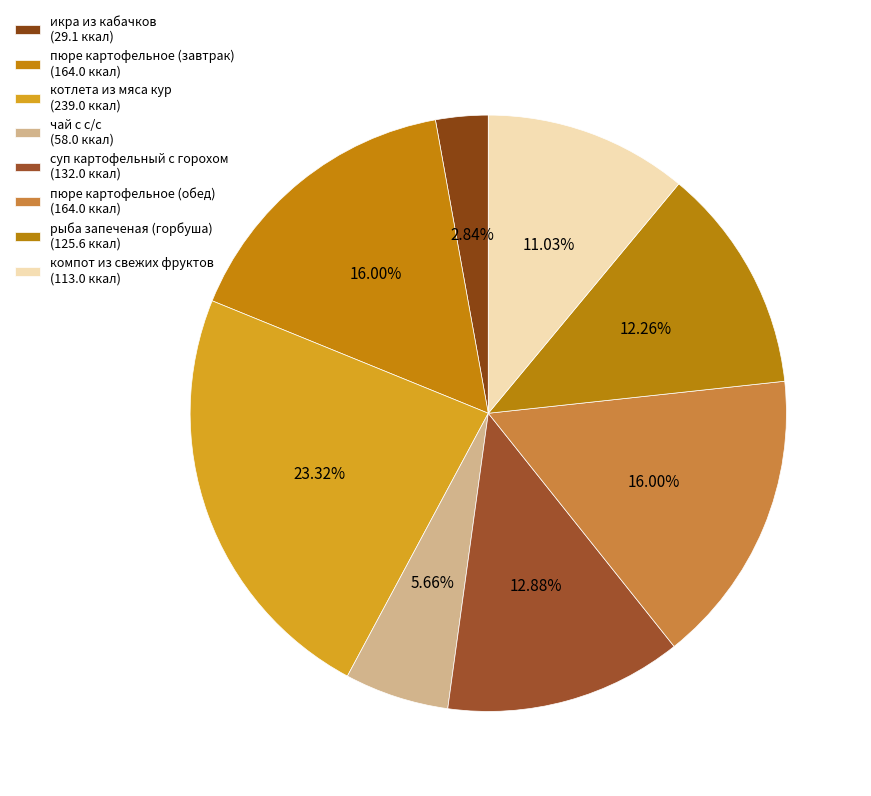

Which slice is the smallest?

икра из кабачков